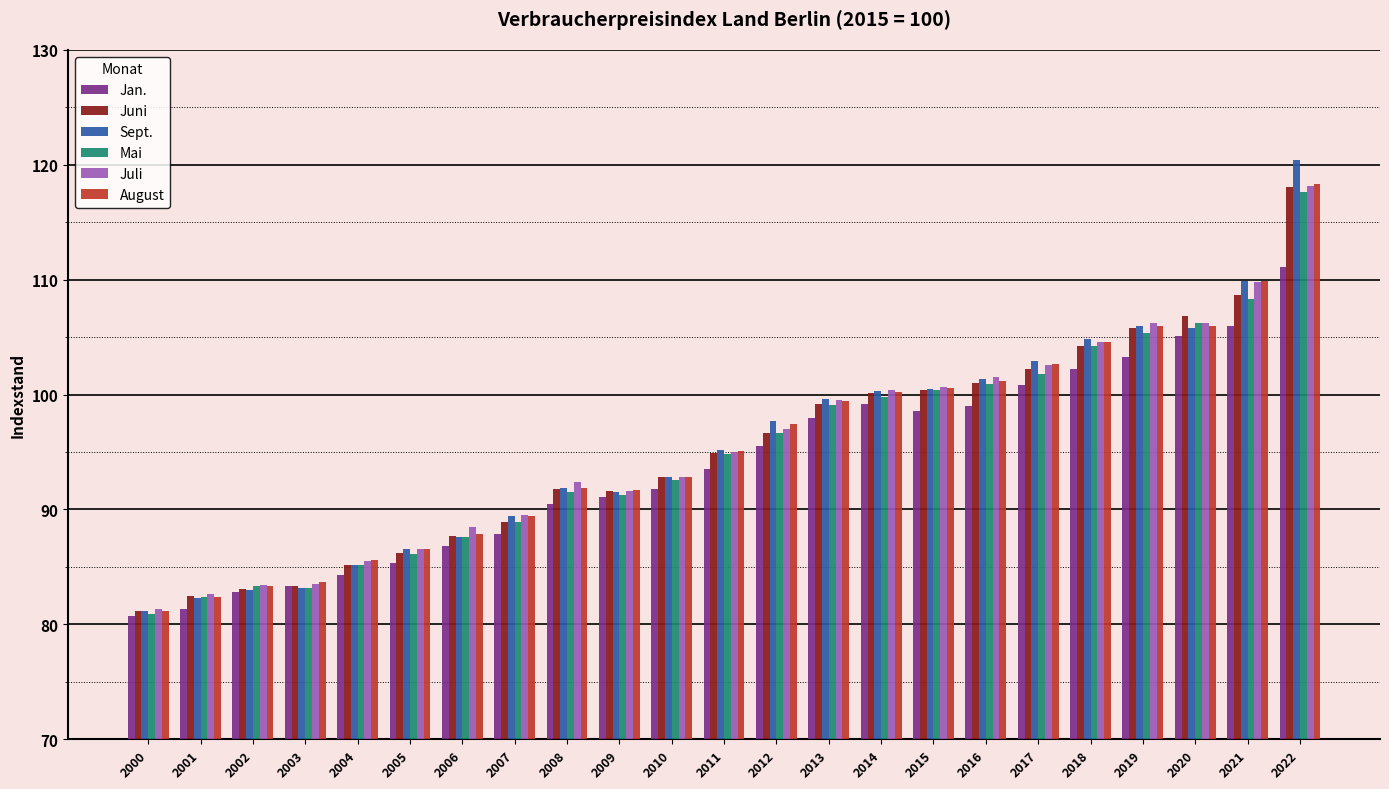

Which series has the largest range (max minus min)?

Sept.